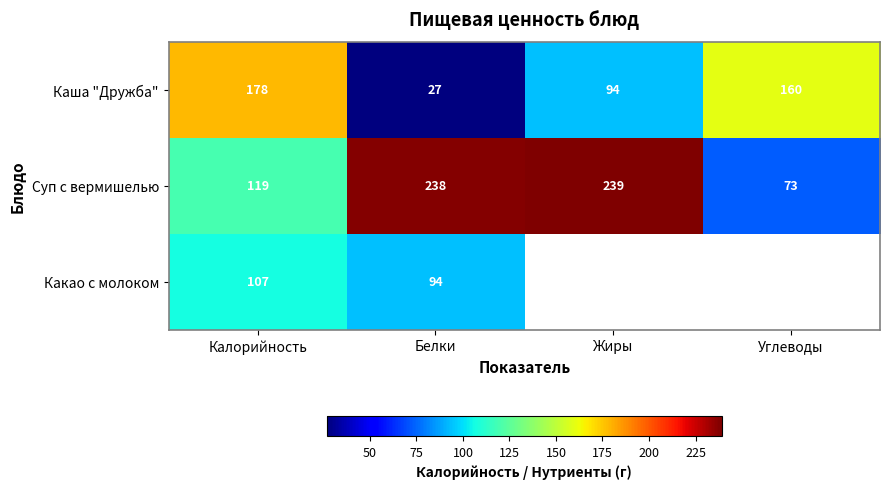

At how many categories does at least one series exceed 135?

4